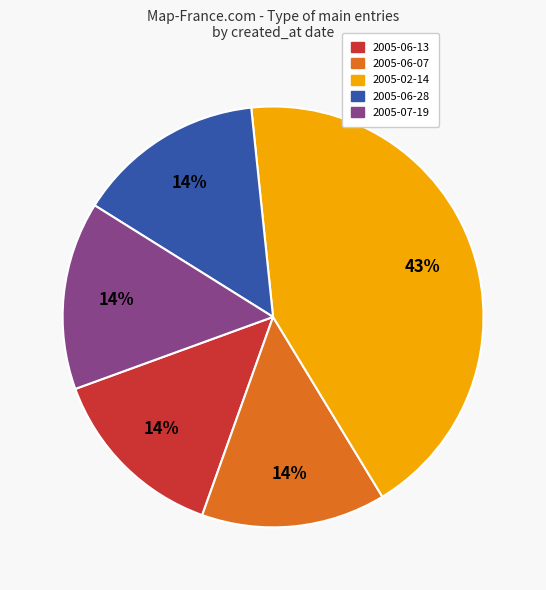

To the nearest percent, what is the difference between the largest and smallest slice percentages?

29%